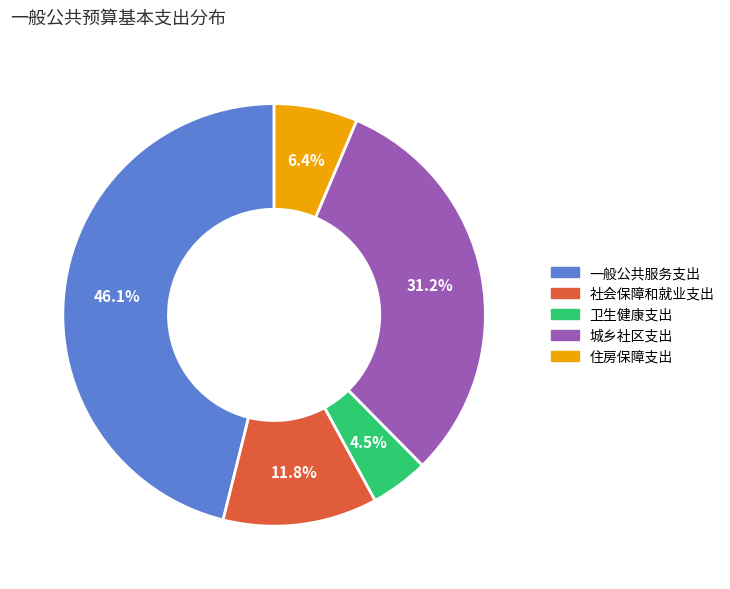

To the nearest percent, what percentage of the pie is 一般公共服务支出?

46%